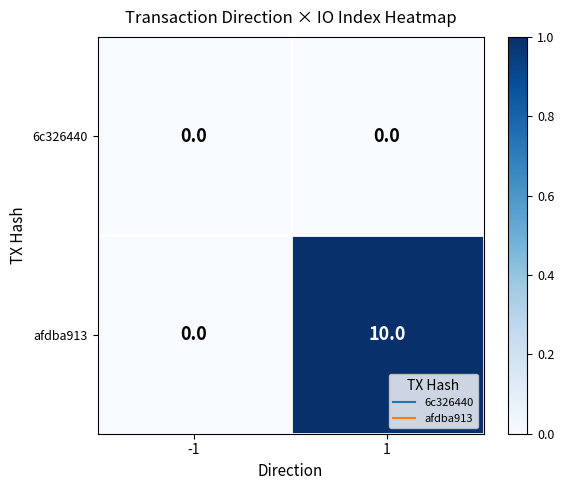

At which category is the sum across all series the highest?

1